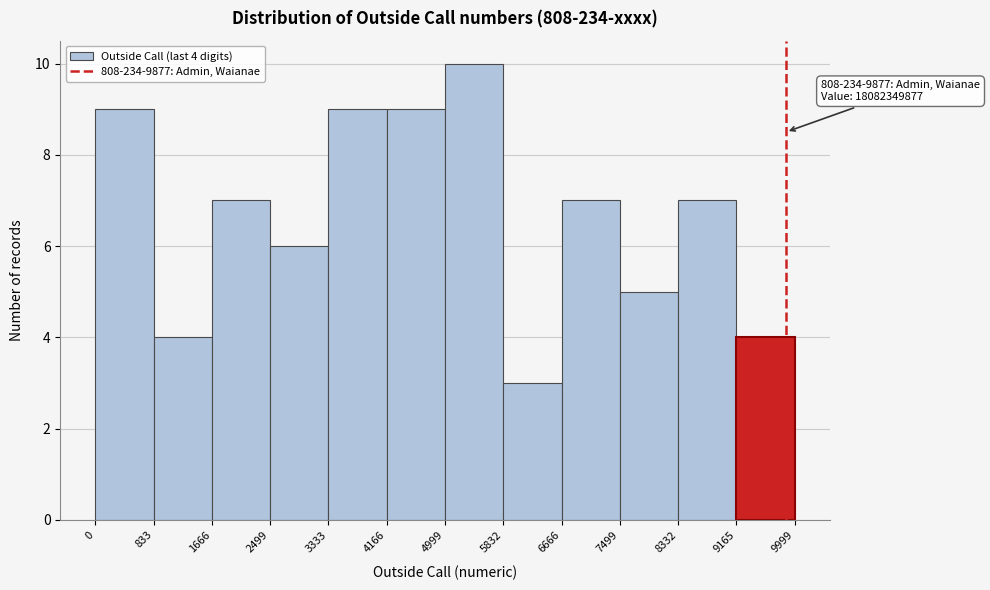

Which range on the x-axis has the tallest bar?

4999 to 5832